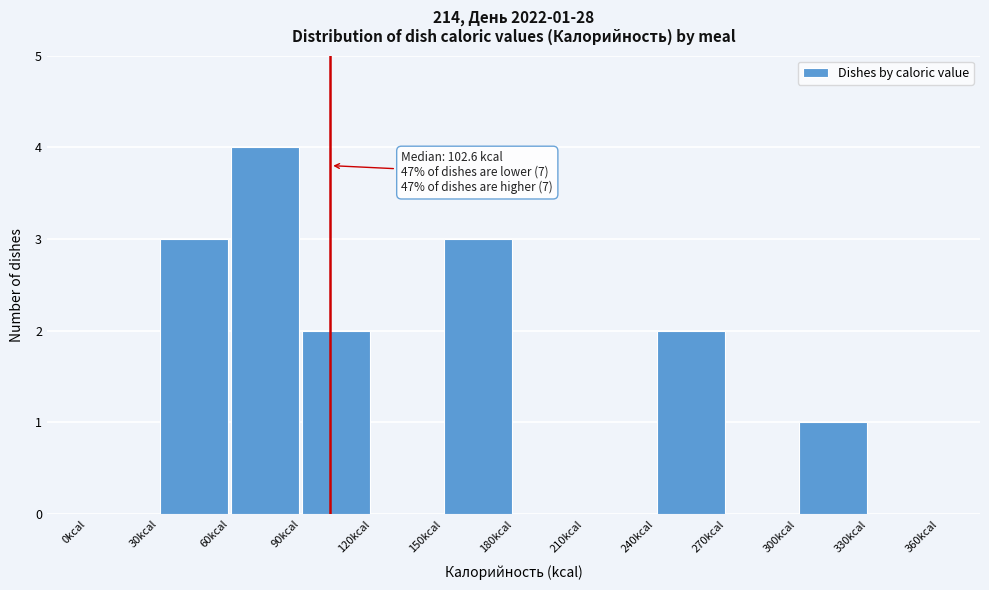

Which range on the x-axis has the tallest bar?

60 to 90